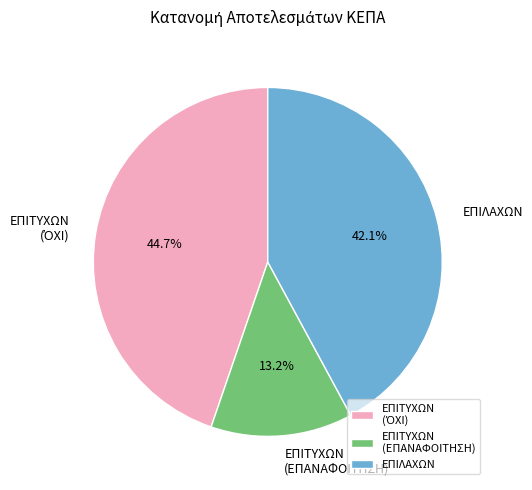

How many segments does this pie chart have?

3